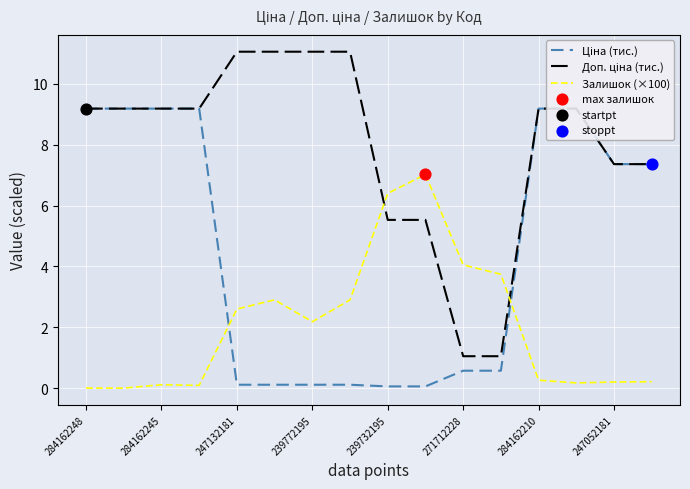

What are all the series names shown in the legend?

Ціна (тис.), Доп. ціна (тис.), Залишок (×100)